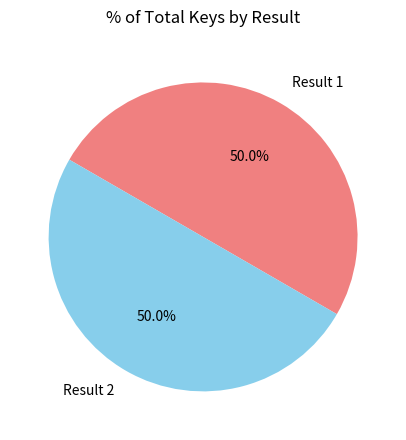

How many segments does this pie chart have?

2